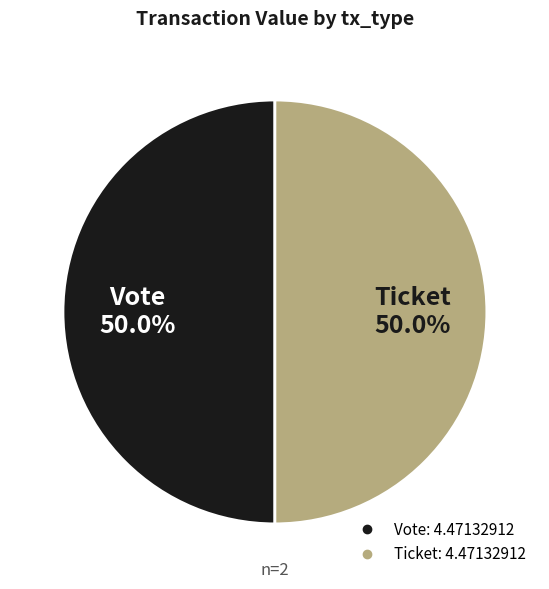

To the nearest percent, what percentage of the pie is Vote?

50%